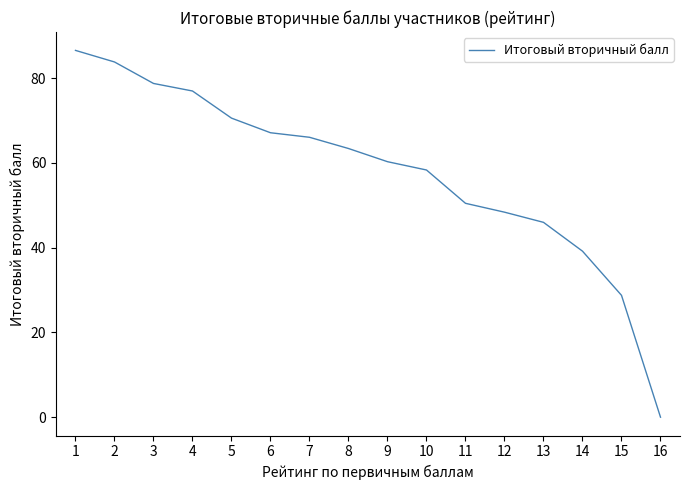

List the labels in order of value, smallest first.

16, 15, 14, 13, 12, 11, 10, 9, 8, 7, 6, 5, 4, 3, 2, 1